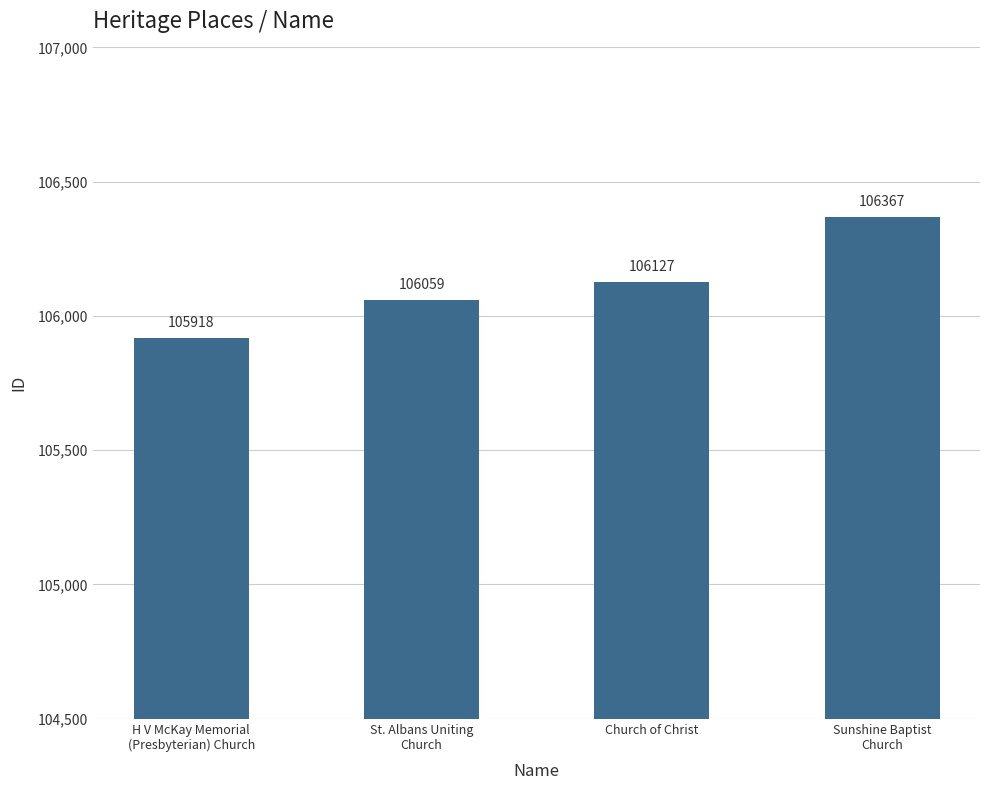

Rank the categories by value from highest to lowest.

Sunshine Baptist
Church, Church of Christ, St. Albans Uniting
Church, H V McKay Memorial
(Presbyterian) Church